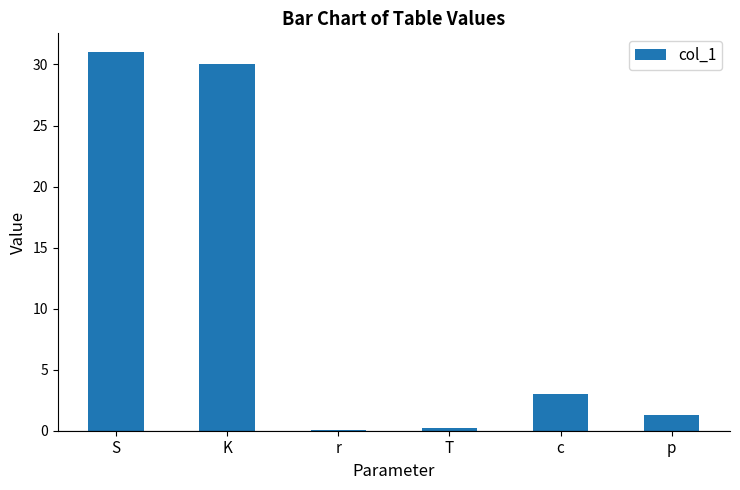

True or false: the data shows 30.0 at K.

True